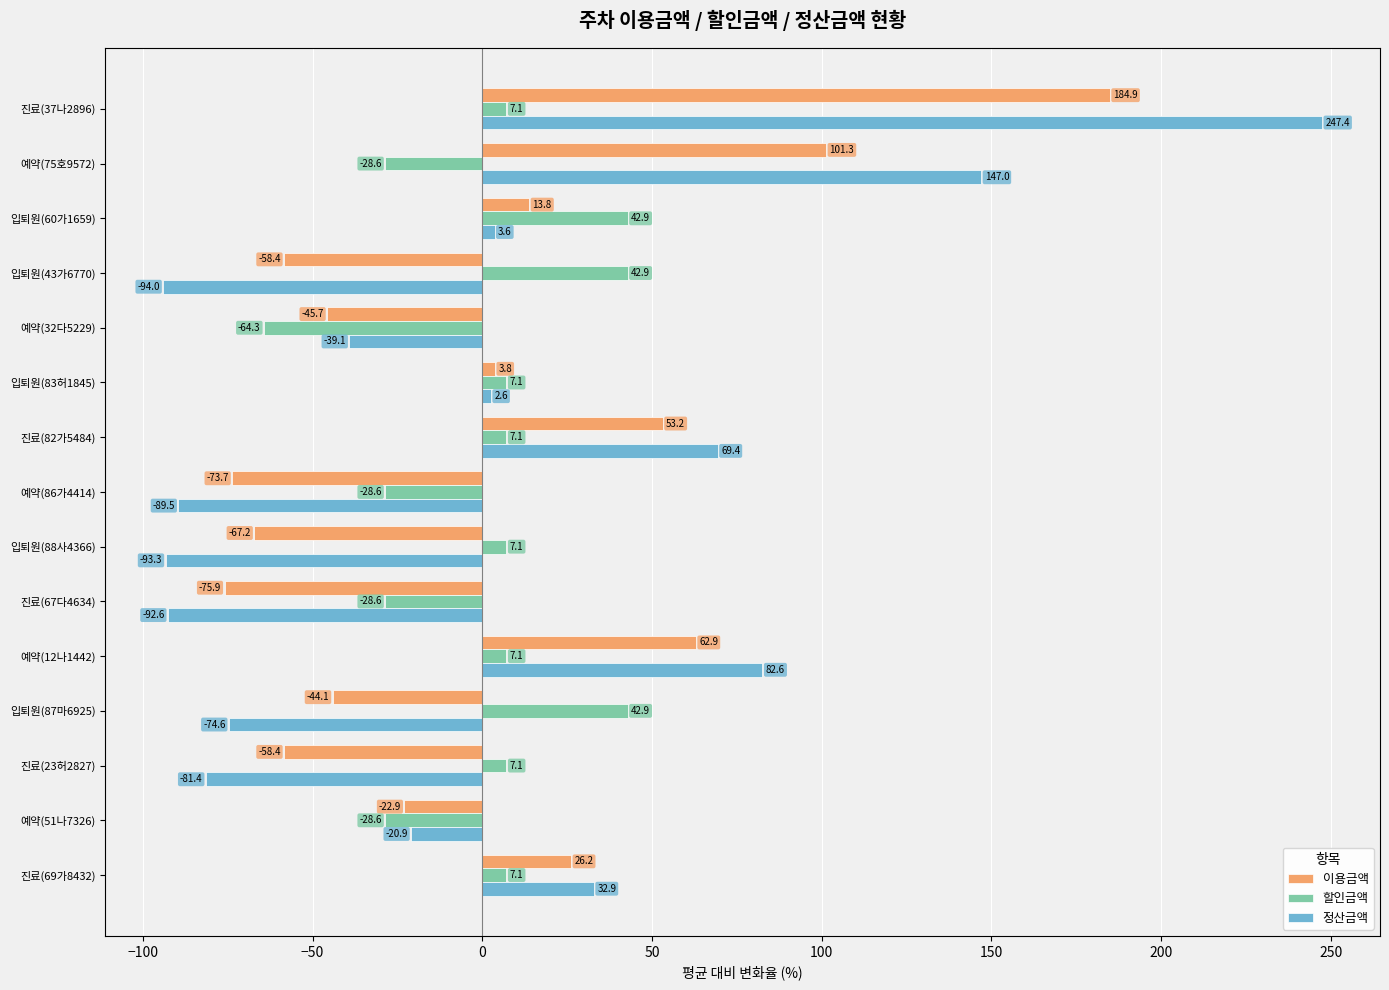

At which category is the sum across all series the highest?

진료(37나2896)